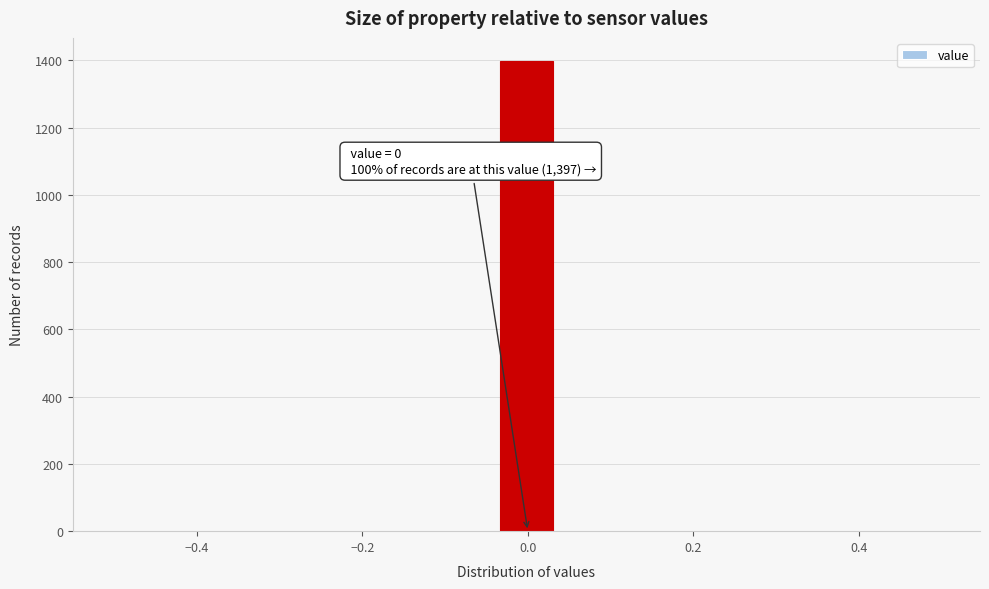

Around what value on the x-axis is the tallest bar? Give the approximate position of its centre, as read against the axis.

0.00